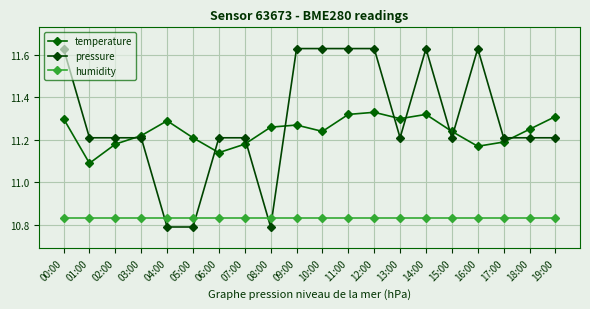

What is the label of the 12th point from the left?

11:00